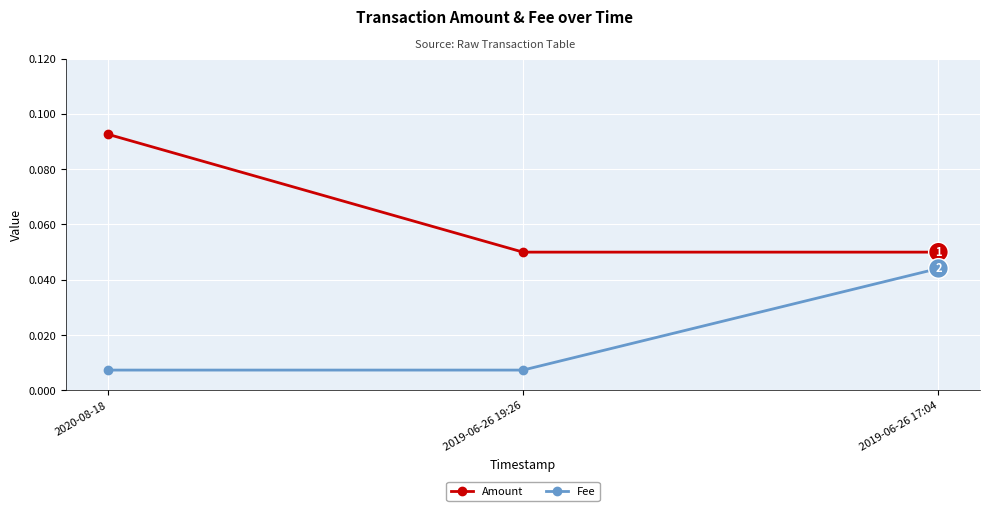

Count the Amount values in the range 0 to 1.

3